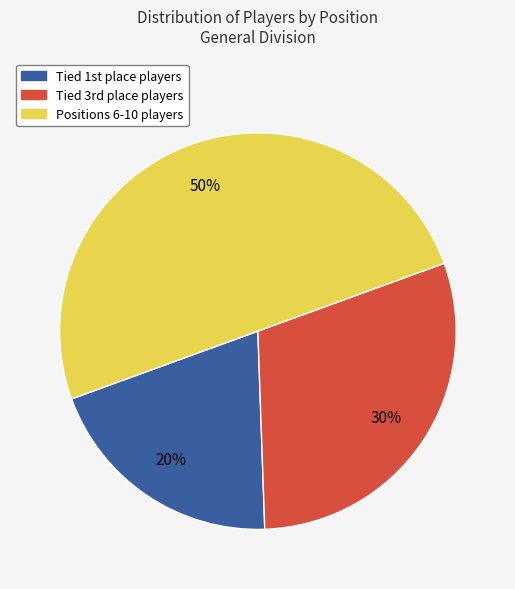

To the nearest percent, what is the difference between the largest and smallest slice percentages?

30%